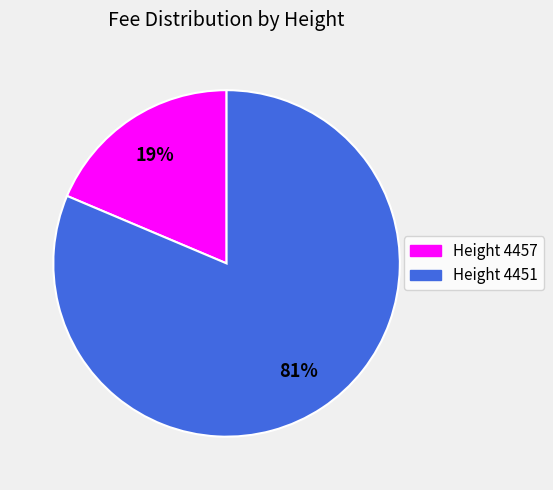

Is there any slice that represents more than half of the pie?

Yes